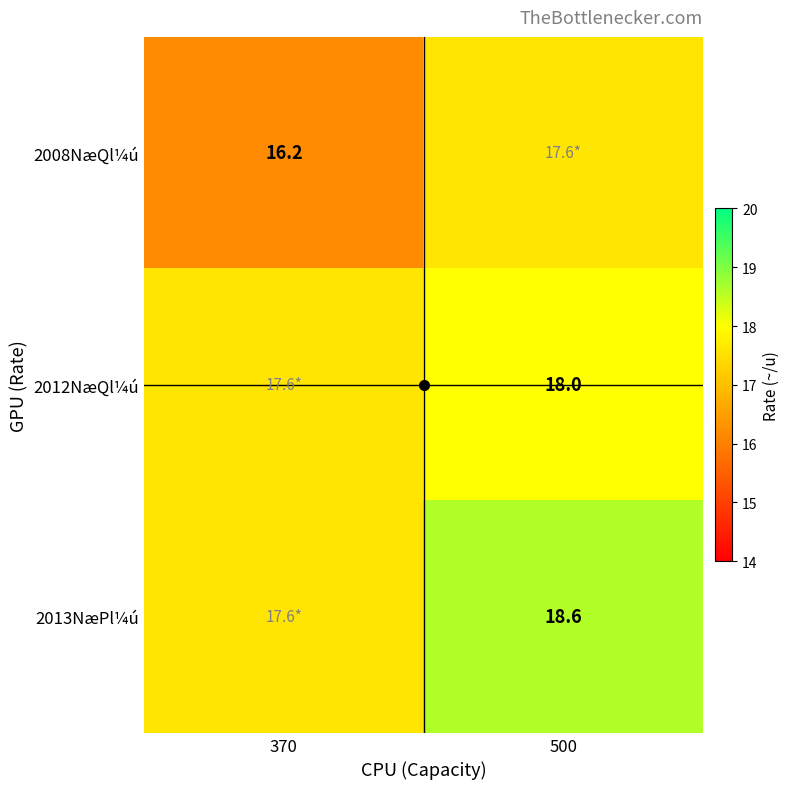

What is the spread (max minus min) of values at 370?

1.4